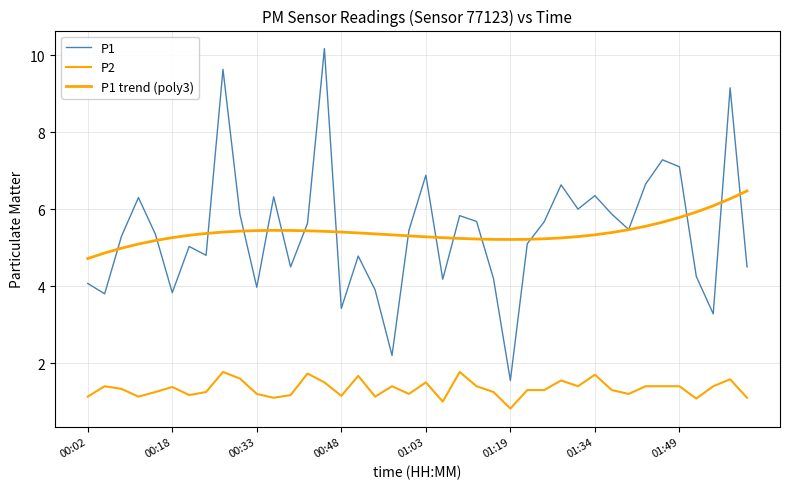

True or false: P1 has more than 0 interior local peaks.

True